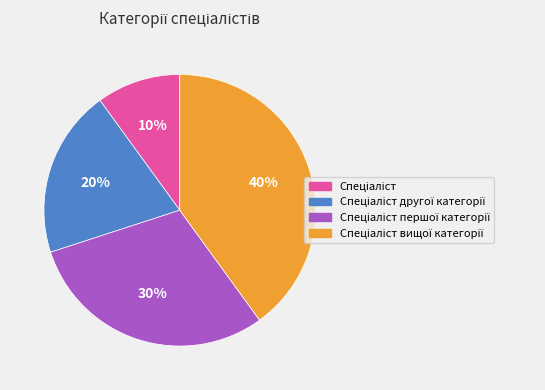

Is there a majority slice in this chart?

No